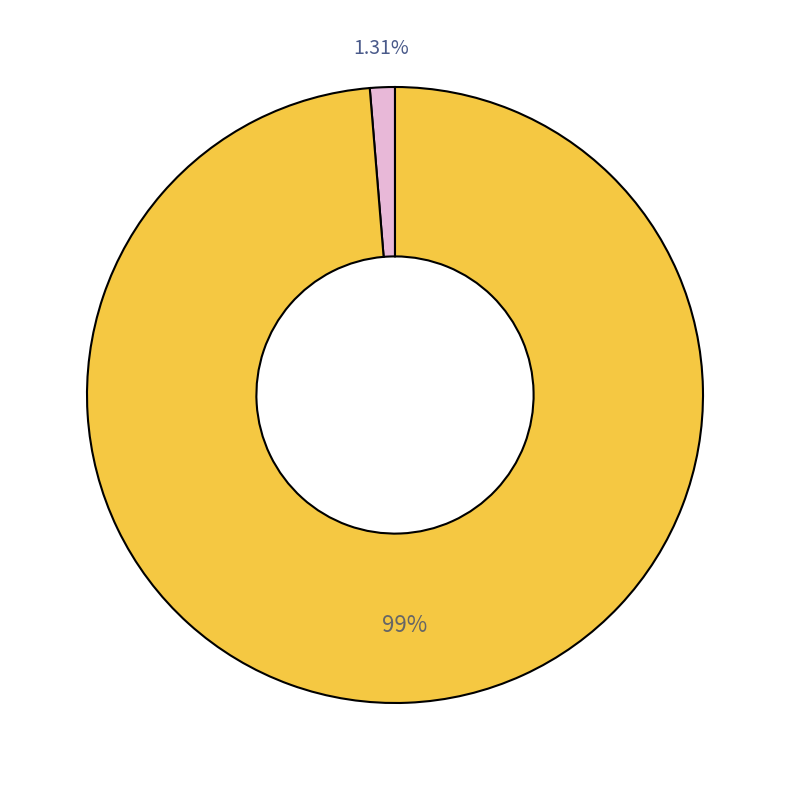

Is there any slice that represents more than half of the pie?

Yes